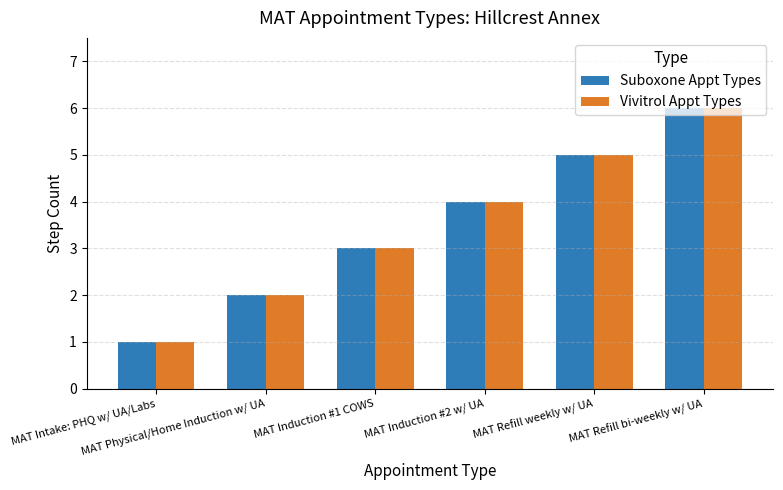

True or false: Vivitrol Appt Types has a value of 4 at MAT Induction #2 w/ UA.

True